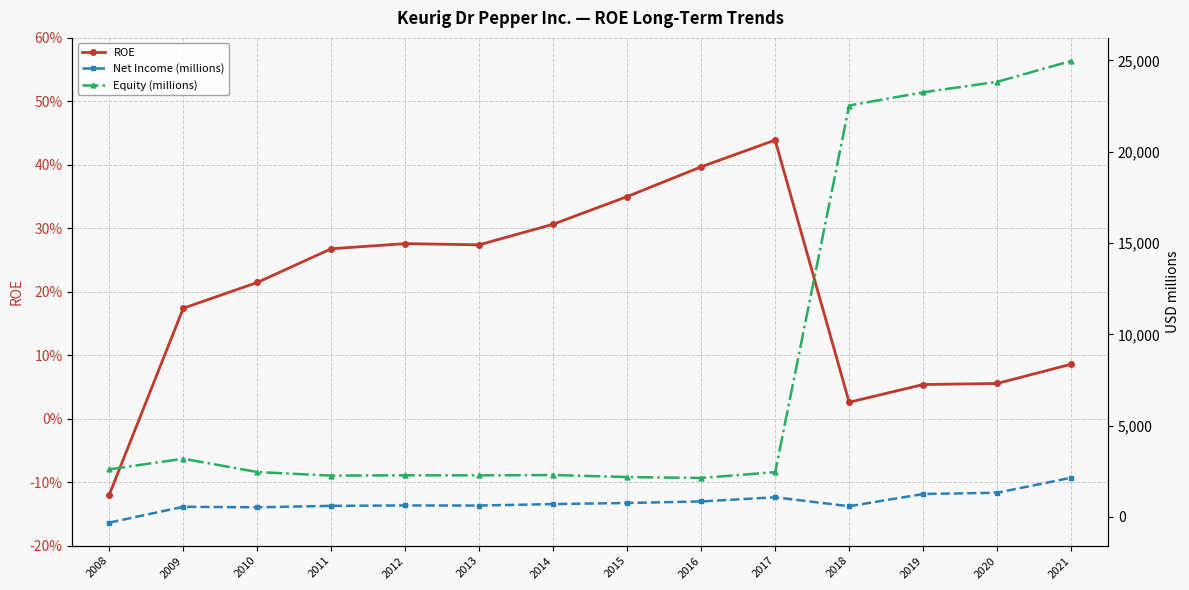

Reading left to right, extract all data points from this chart.

ROE: -0.1	0.2	0.2	0.3	0.3	0.3	0.3	0.3	0.4	0.4	0.0	0.1	0.1	0.1
Net Income (millions): -312.0	555.0	528.0	606.0	629.0	624.0	703.0	764.0	847.0	1076.0	586.0	1254.0	1325.0	2146.0
Equity (millions): 2607.0	3187.0	2459.0	2263.0	2280.0	2277.0	2294.0	2183.0	2134.0	2451.0	22533.0	23257.0	23829.0	24972.0